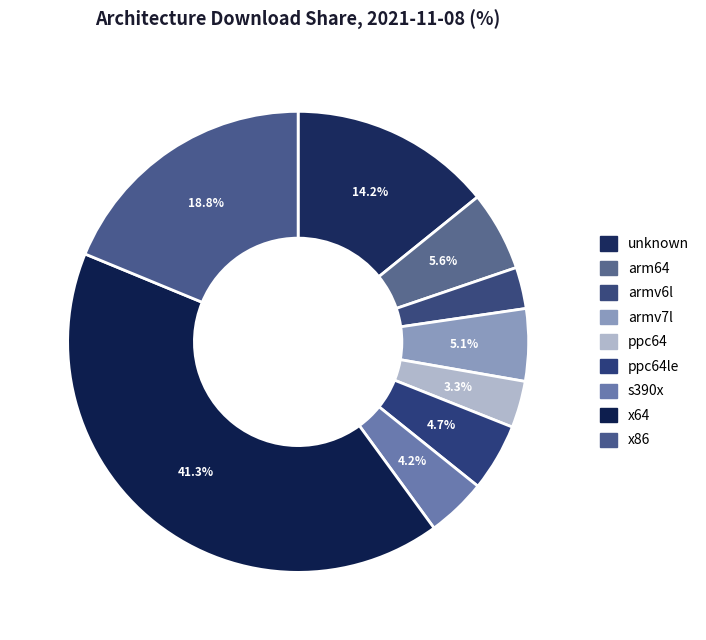

Which slice is the smallest?

armv6l